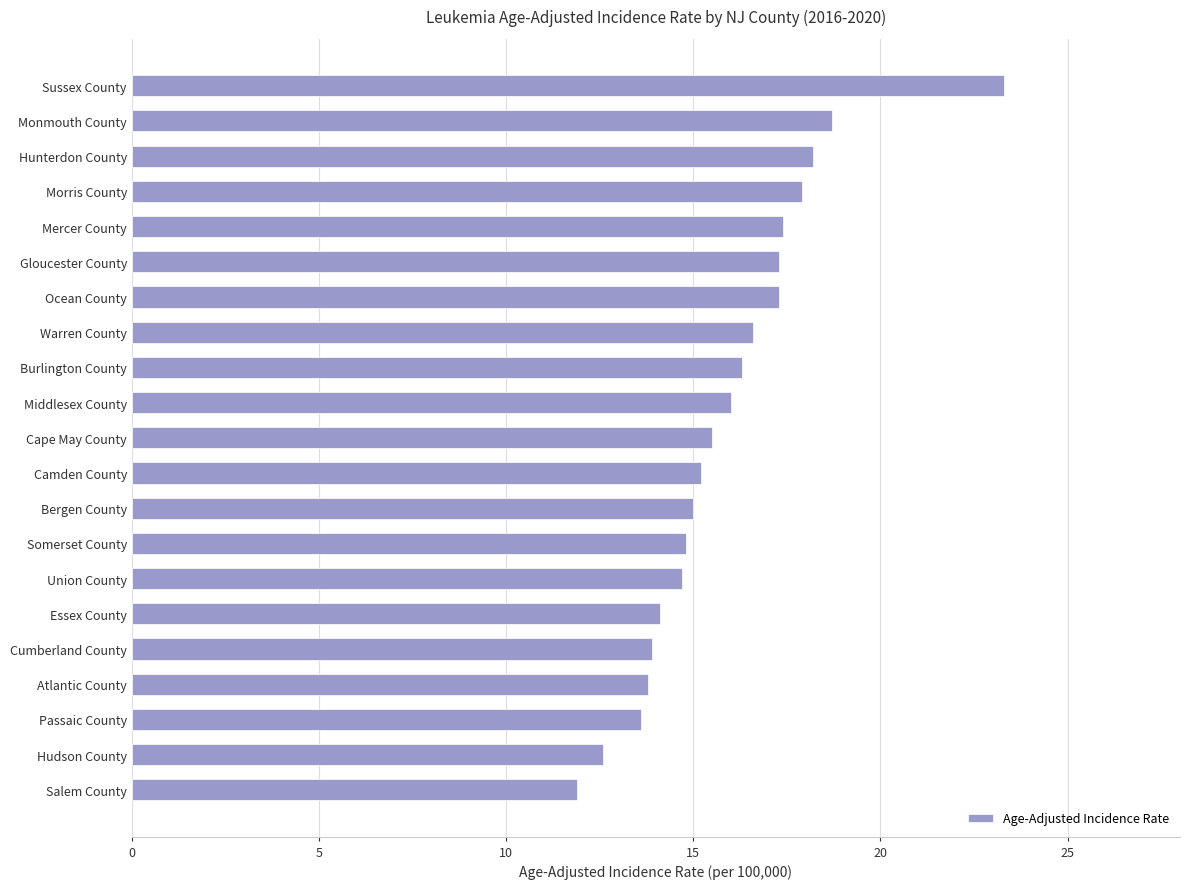

What is the change in value from Burlington County to Morris County?

+1.6